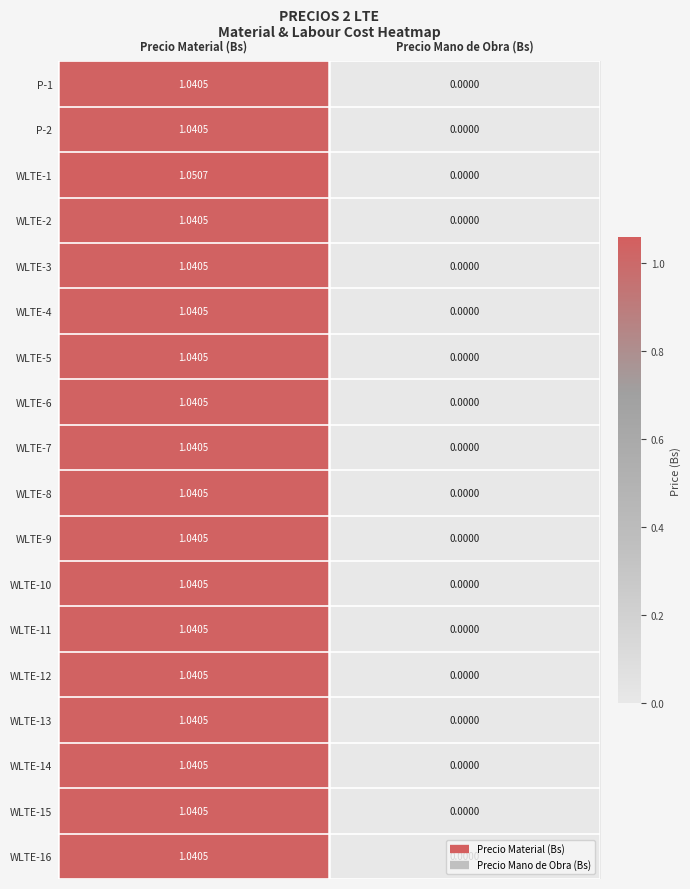

List the labels in order of P-1 value, largest first.

Precio Material (Bs), Precio Mano de Obra (Bs)